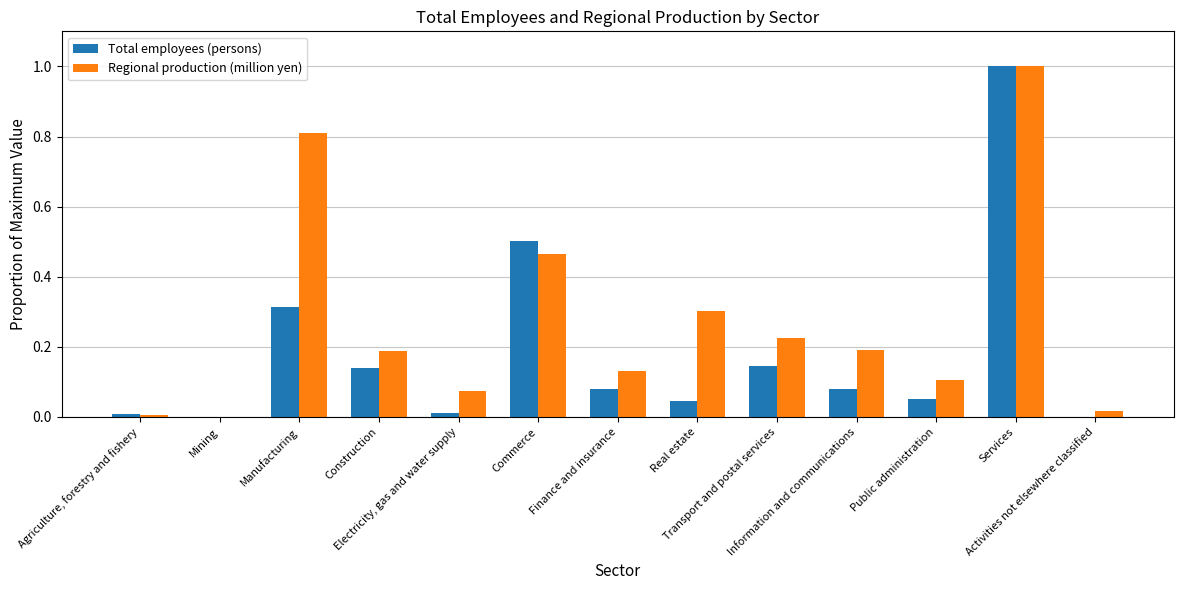

What is the maximum value shown in the chart?

1.0